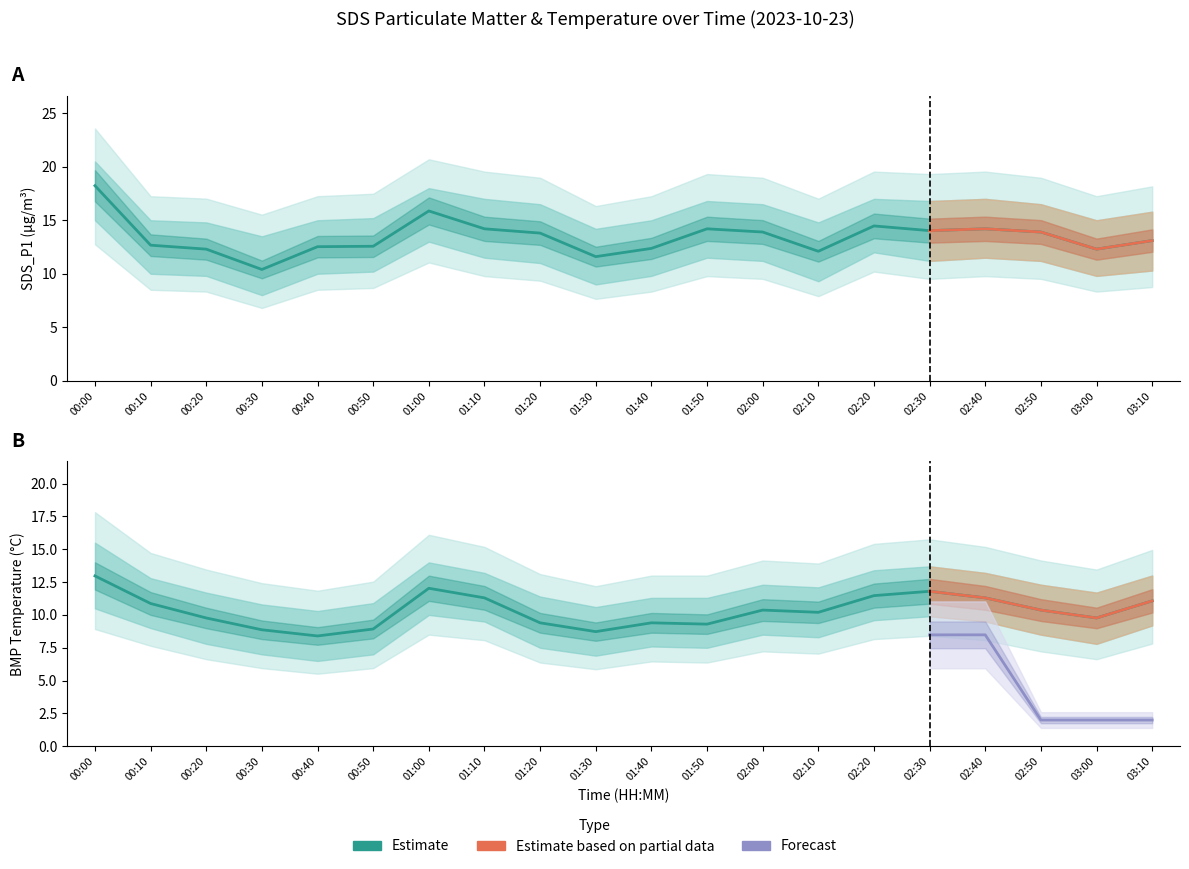

Is it true that SDS_P1 equals 16.7 at 00:20?

False